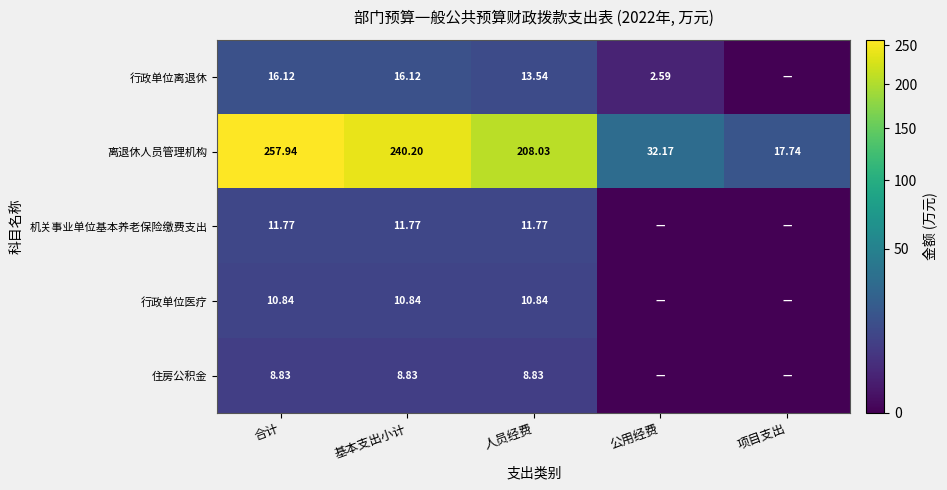

At how many categories does at least one series exceed 147?

3